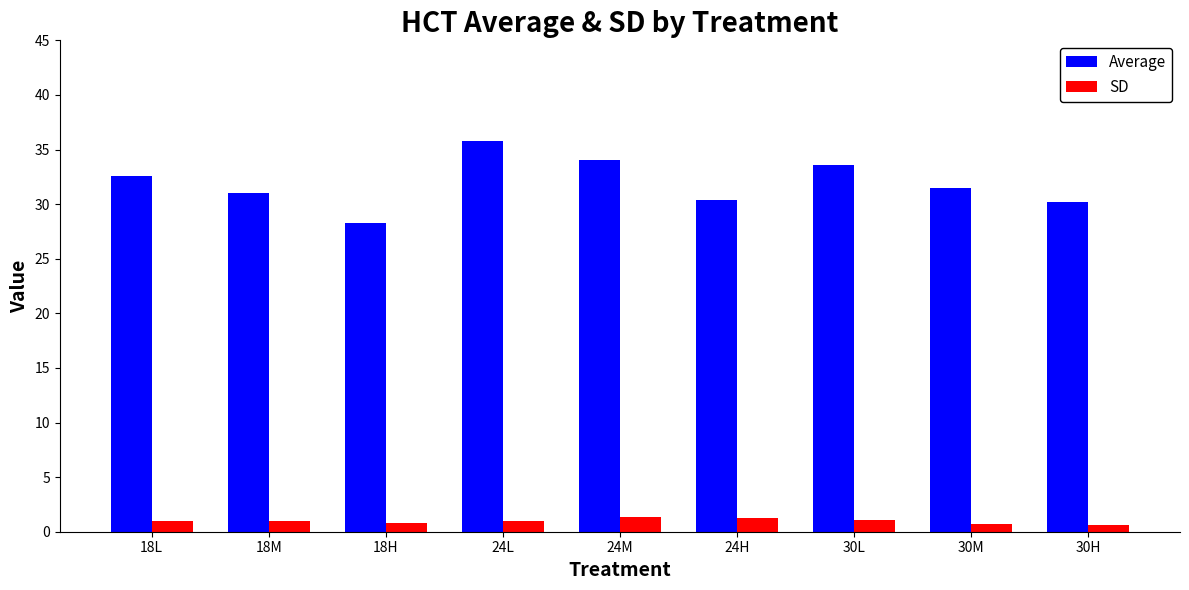

What is the difference between the second highest and minimum values in the Average series?

5.7